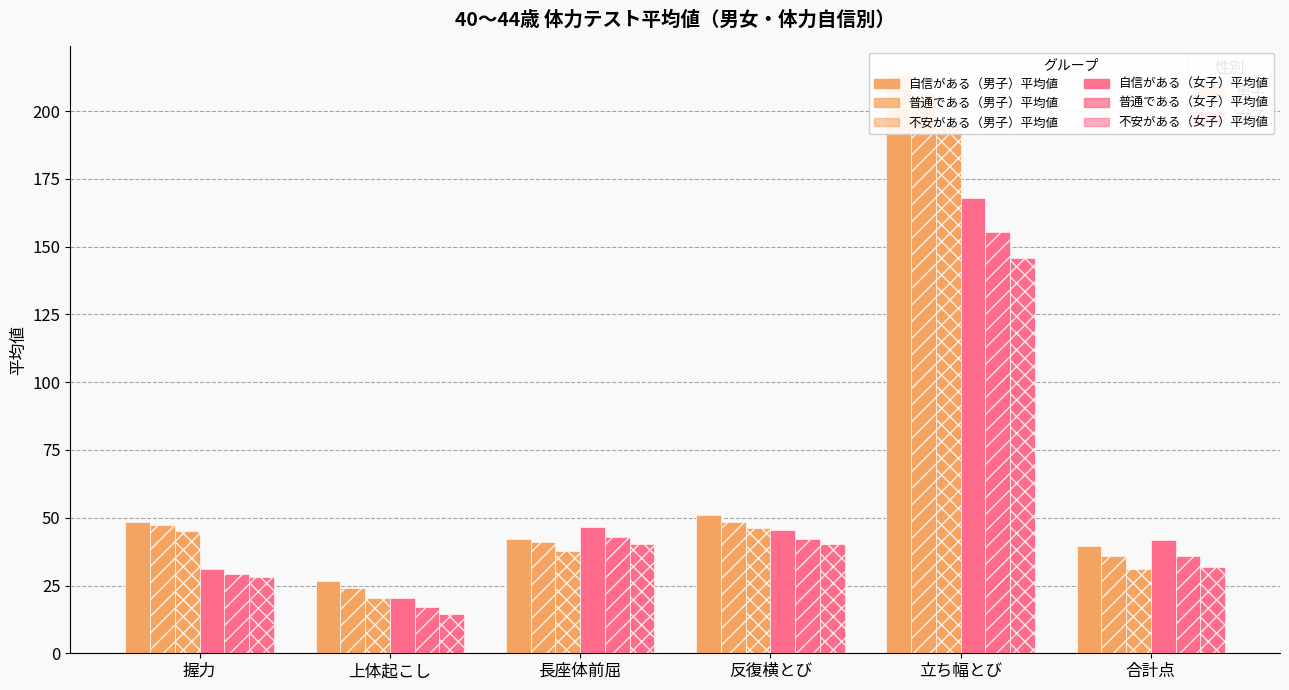

How many values in the 自信がある（男子）平均値 series exceed 48?

3